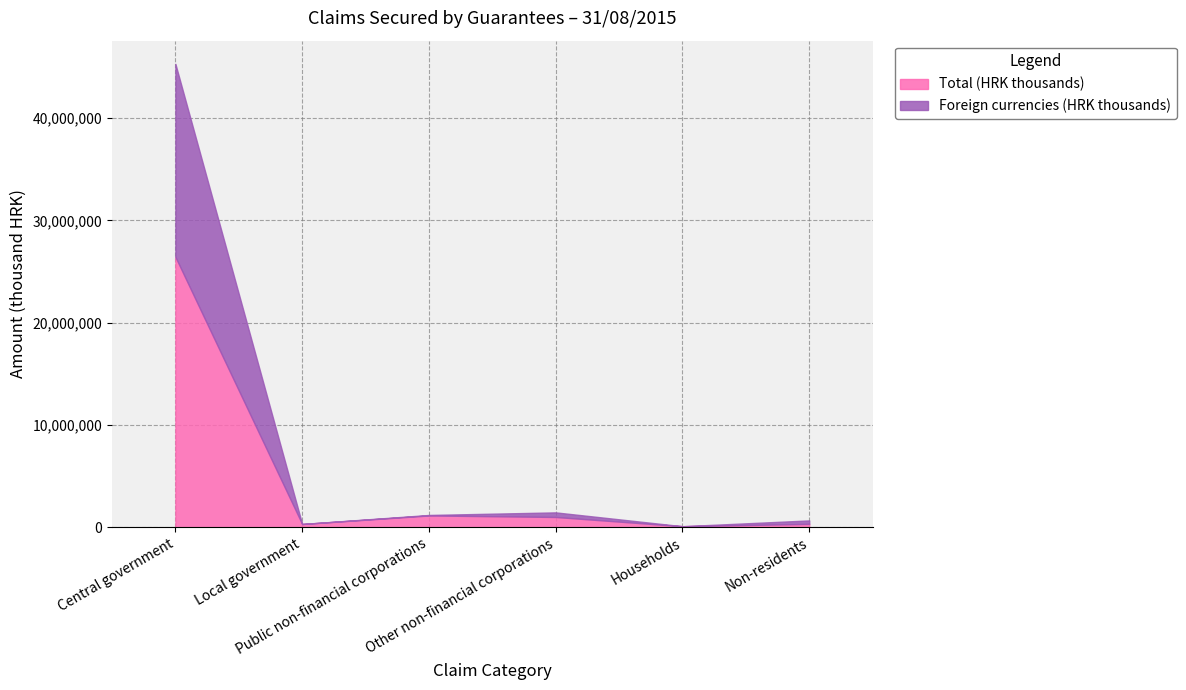

What is the sum of the Foreign currencies (HRK thousands) values at Public non-financial corporations and Local government?

48503